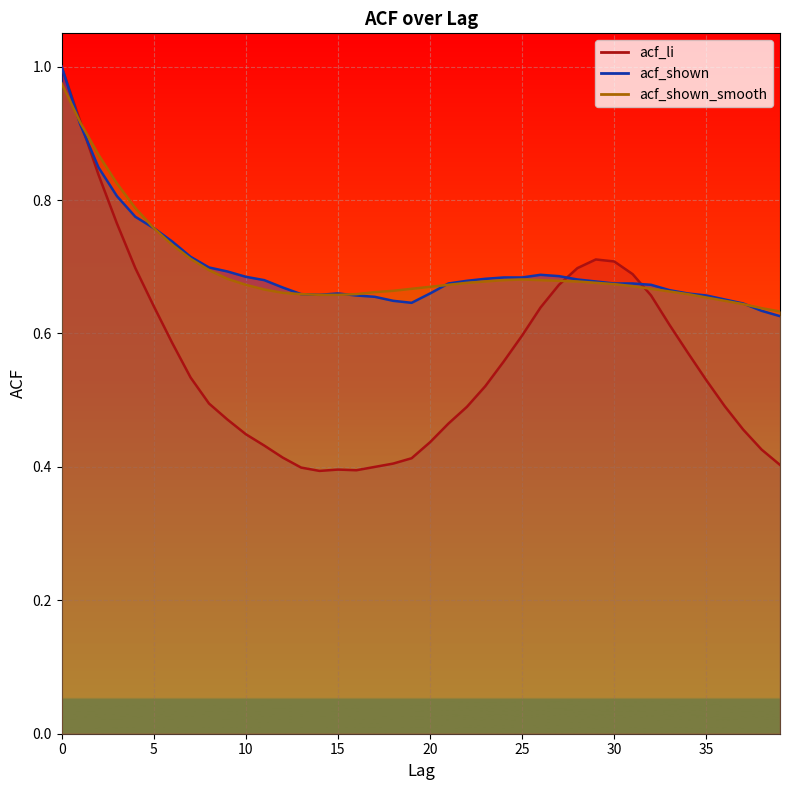

Which series has the largest total across all categories?

acf_shown